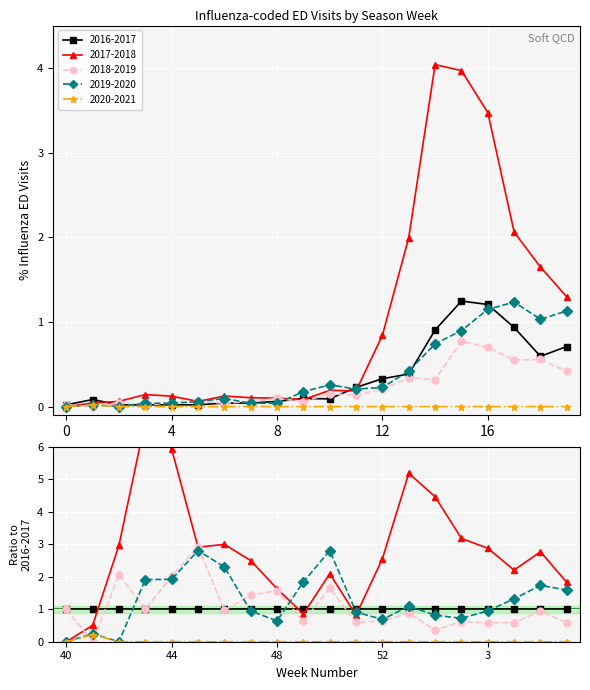

What position from the right is 52?

8